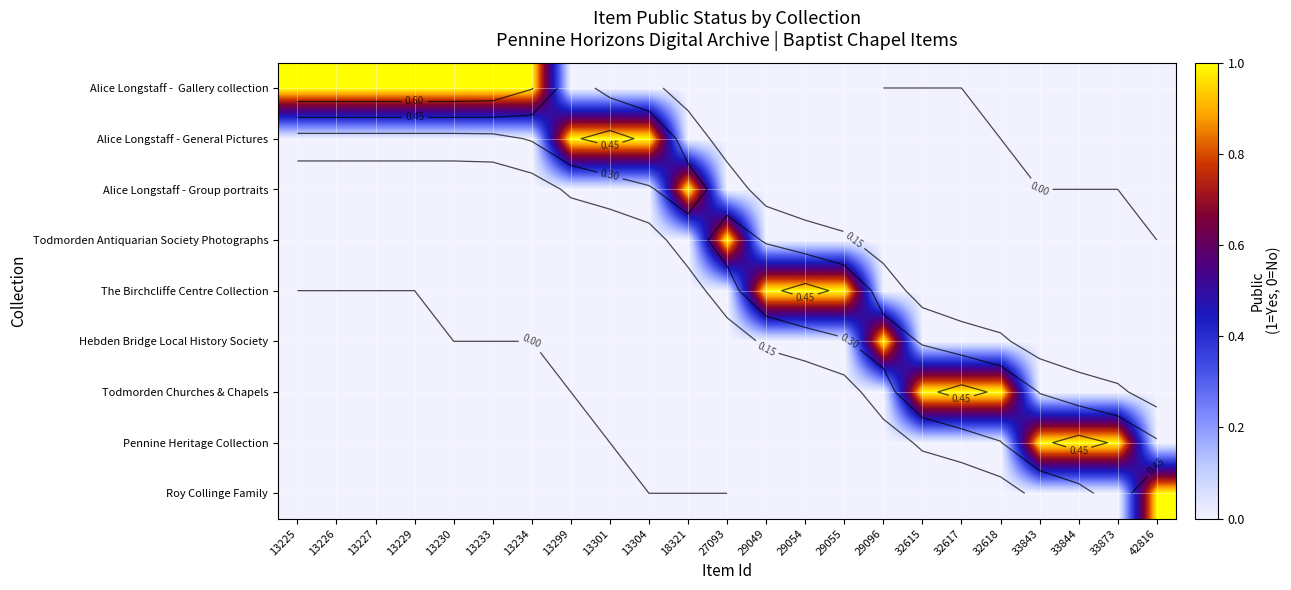

List the labels in order of Todmorden Churches & Chapels value, smallest first.

13225, 13226, 13227, 13229, 13230, 13233, 13234, 13299, 13301, 13304, 18321, 27093, 29049, 29054, 29055, 29096, 33843, 33844, 33873, 42816, 32615, 32617, 32618